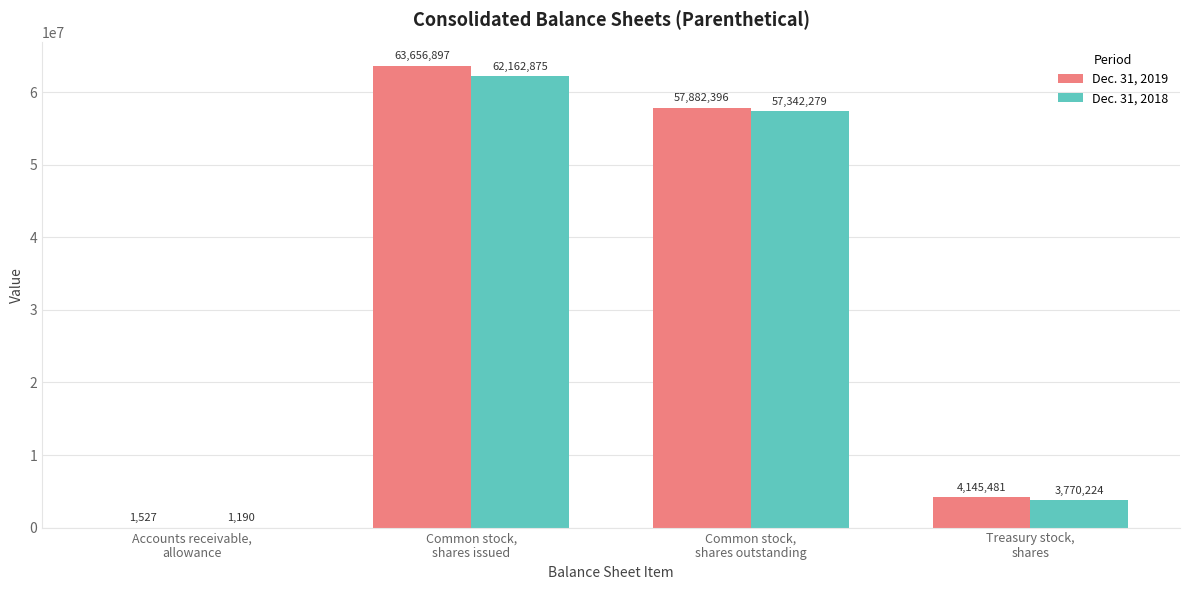

Reading left to right, list all the values displayed in this chart.

Dec. 31, 2019: 1527	63656897	57882396	4145481
Dec. 31, 2018: 1190	62162875	57342279	3770224